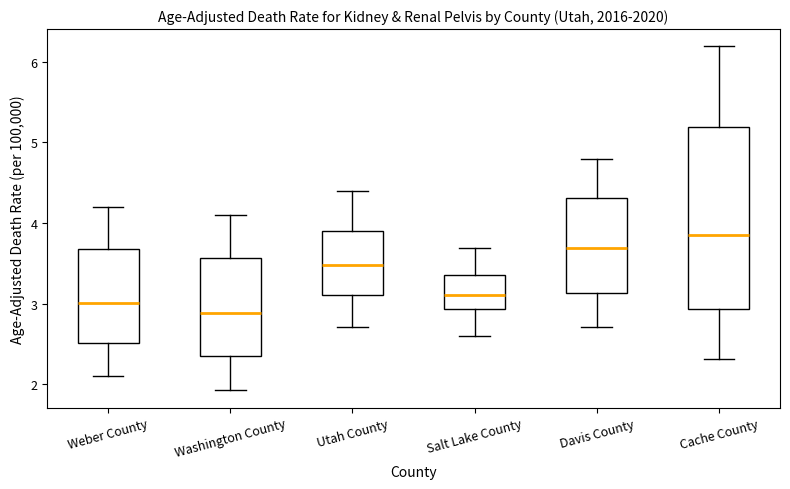

Where does the median line of the box for Utah County sit on the y-axis? The values are not printed on the chart, so give them approximately, as read against the axis.

3.5